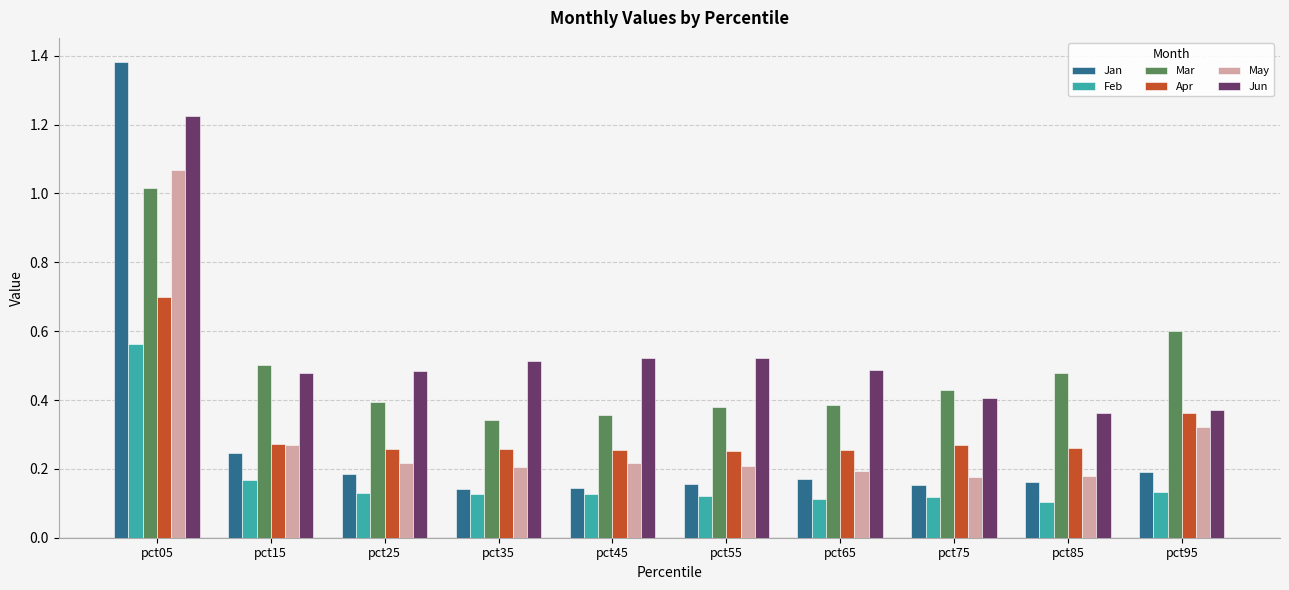

How many Apr values are between 0 and 1?

10